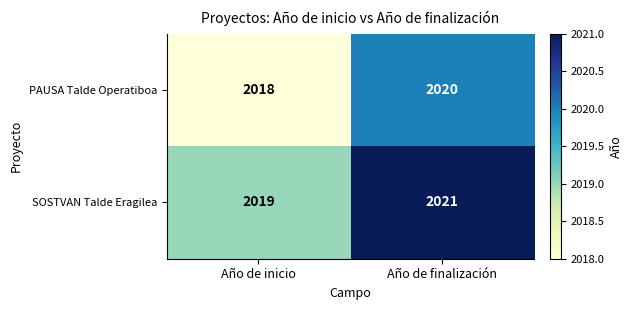

At which label is PAUSA Talde Operatiboa closest to 2019?

Año de inicio